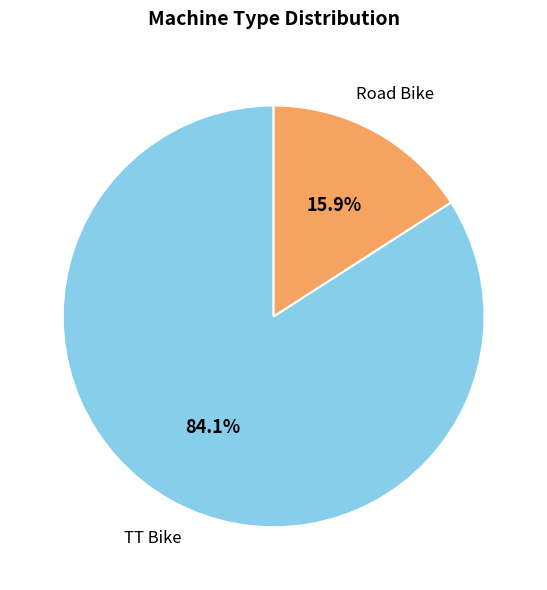

Does any single category account for the majority?

Yes